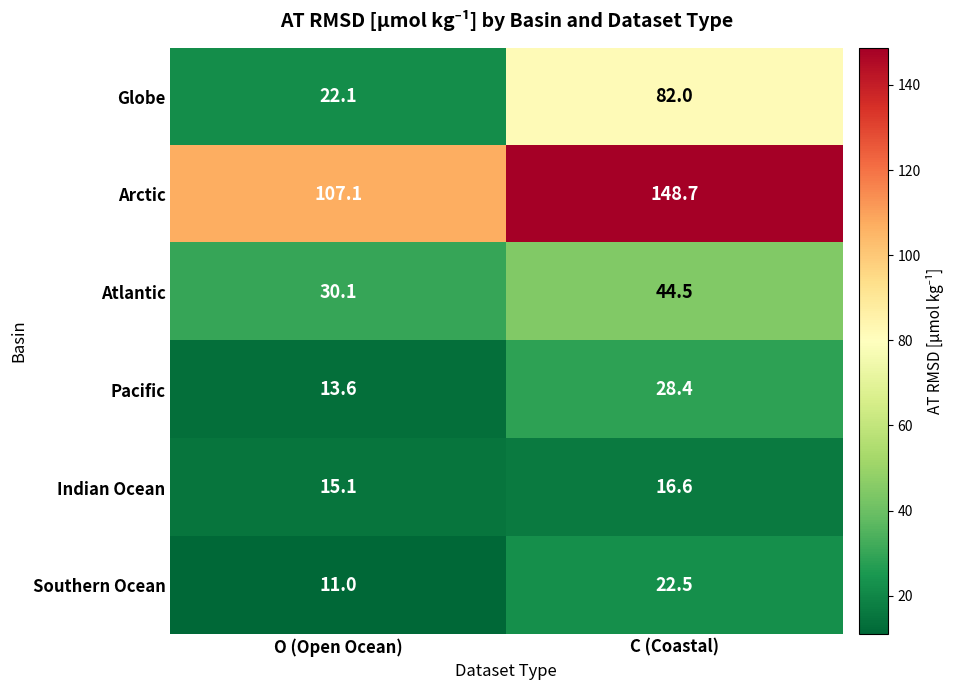

The Indian Ocean series shows 6.1 at C (Coastal). True or false?

False